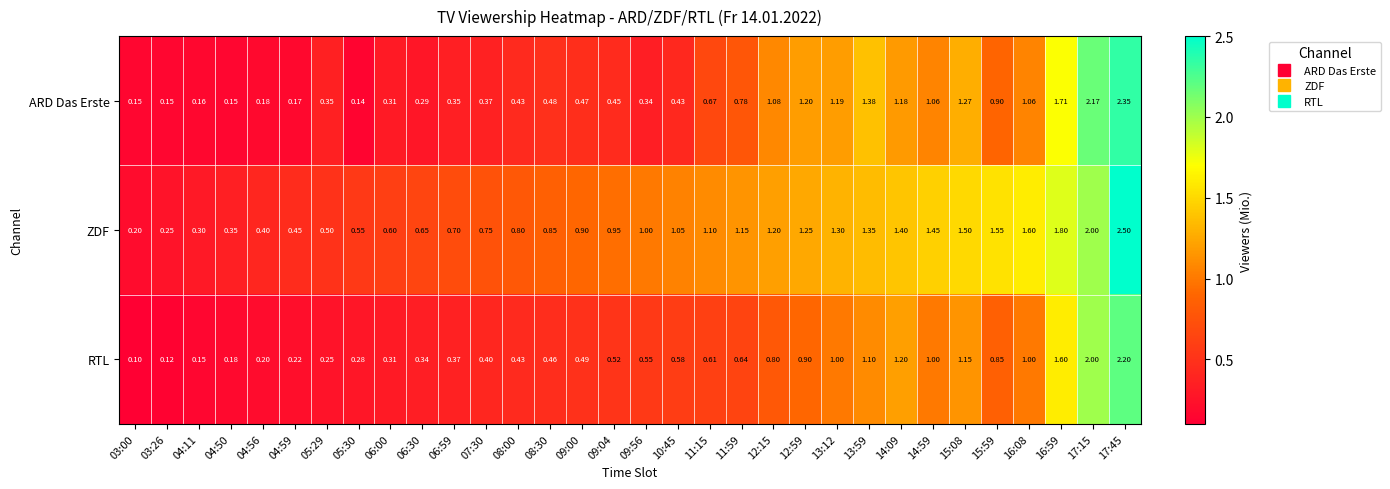

Which series has the largest total across all categories?

ZDF